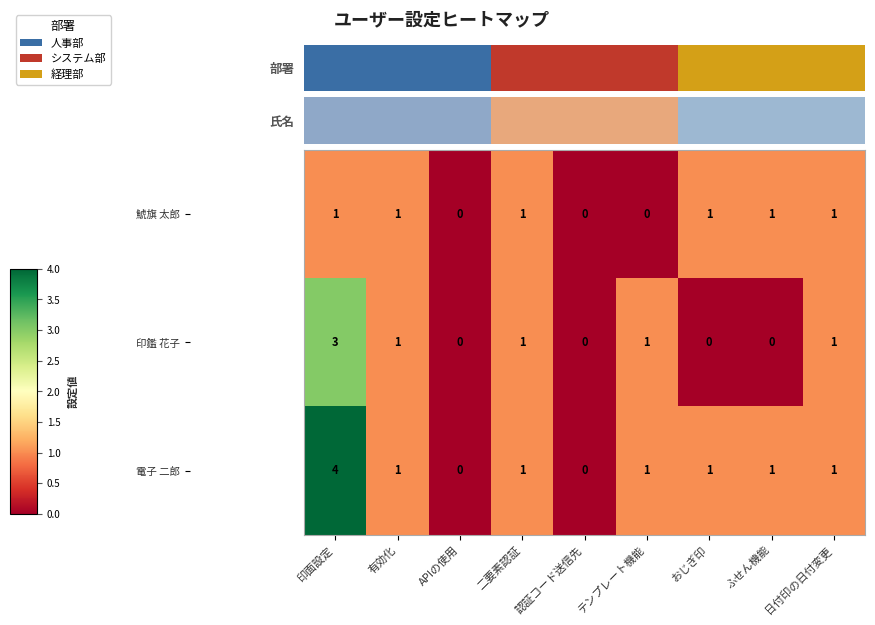

At which category is the sum across all series the highest?

印面設定